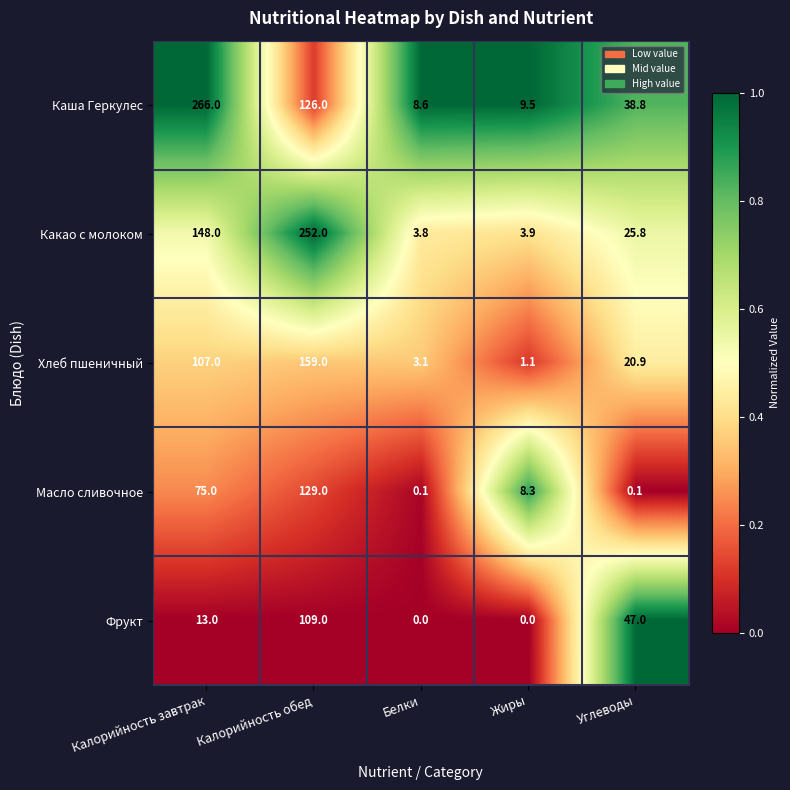

What is the minimum value for Какао с молоком?

3.8